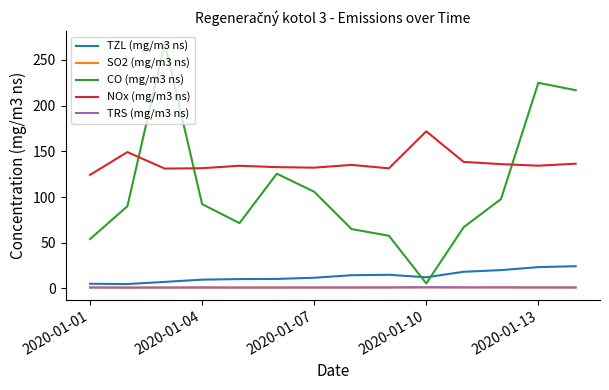

At how many categories does at least one series exceed 198?

3